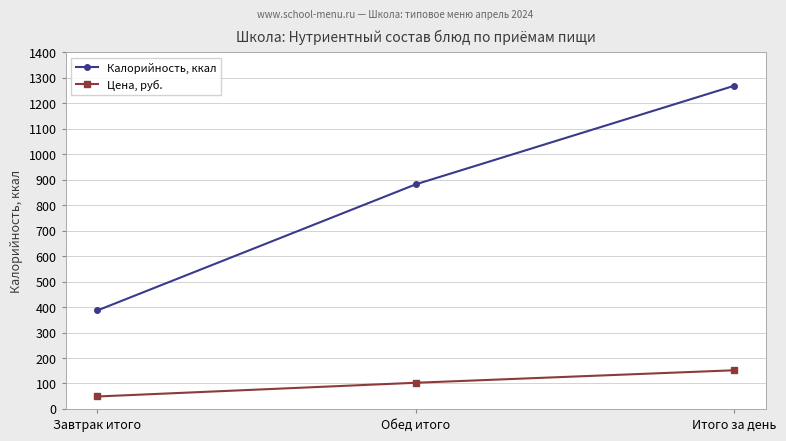

The value of Калорийность, ккал at Завтрак итого is 386.8. True or false?

True